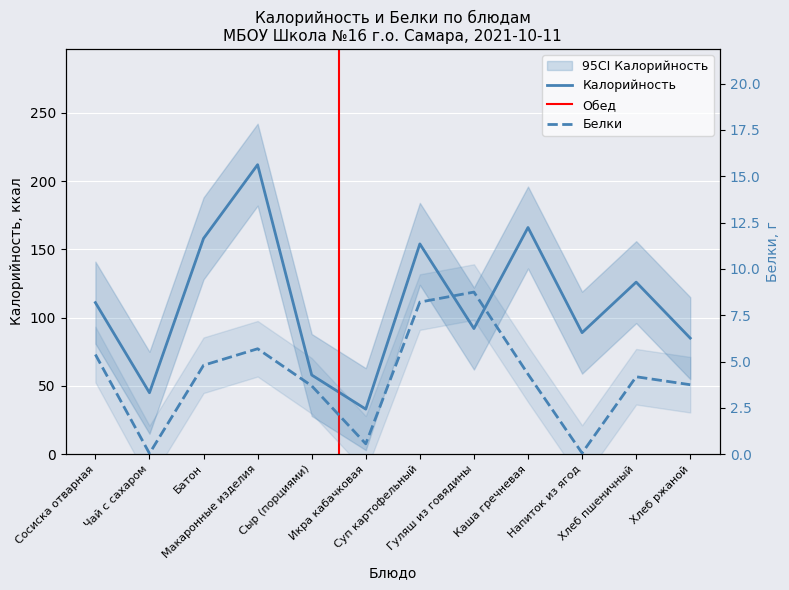

How many interior local valleys does the Калорийность series have?

4